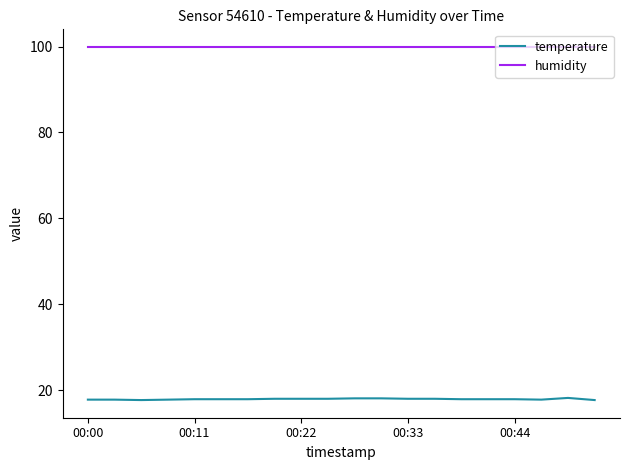

Is this an area chart (filled region under the line)?

No